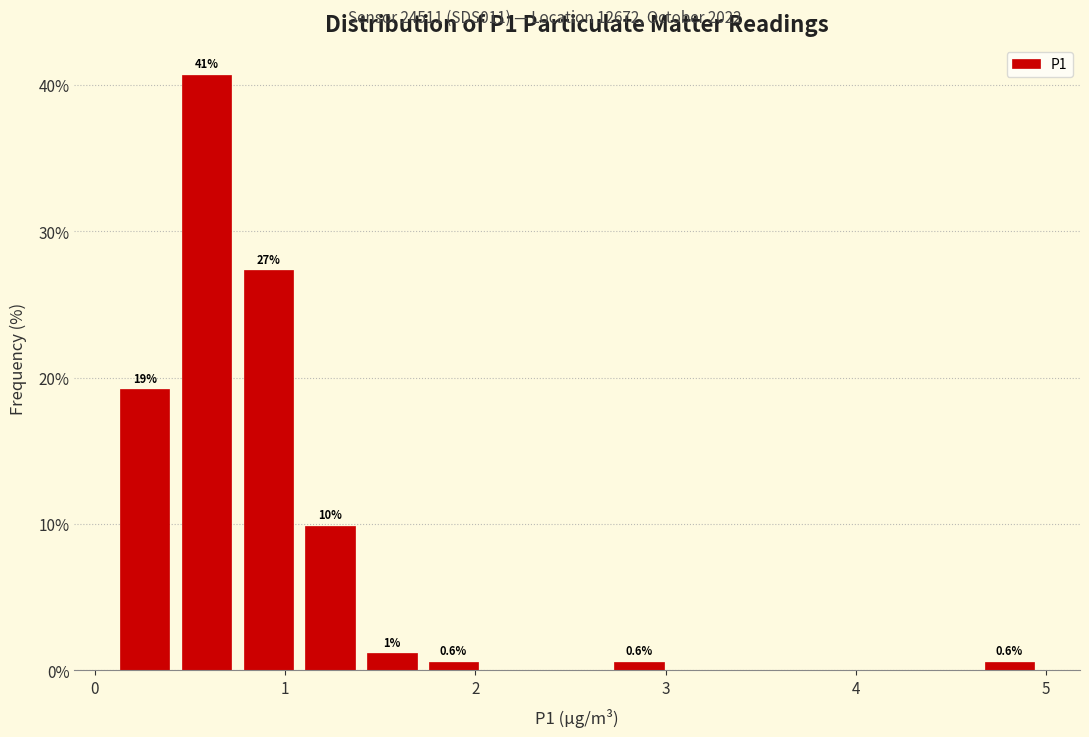

Around what value on the x-axis is the tallest bar? Give the approximate position of its centre, as read against the axis.

0.6